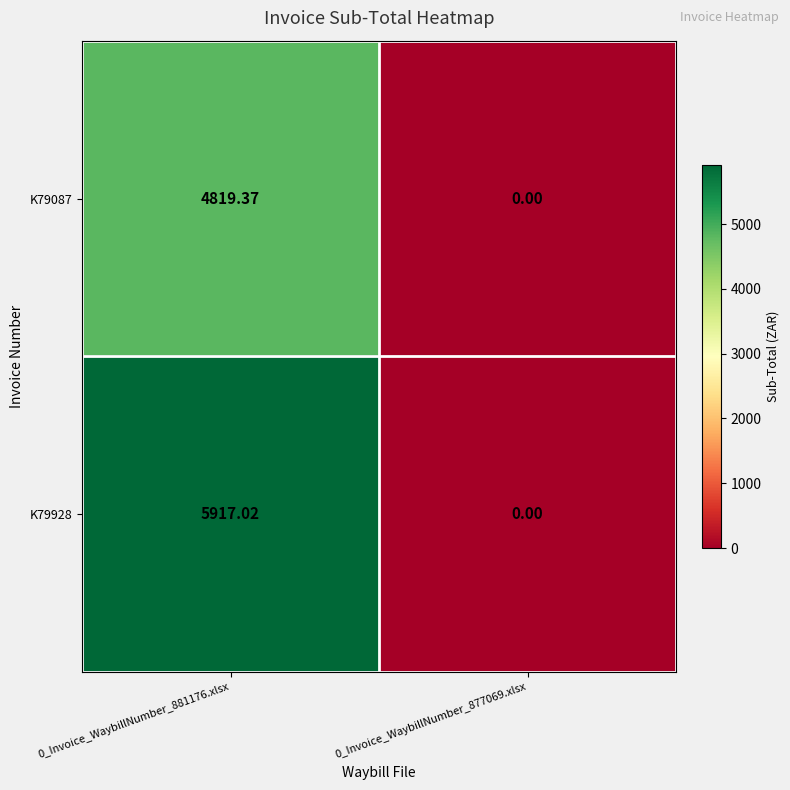

How many distinct data groups are displayed?

2